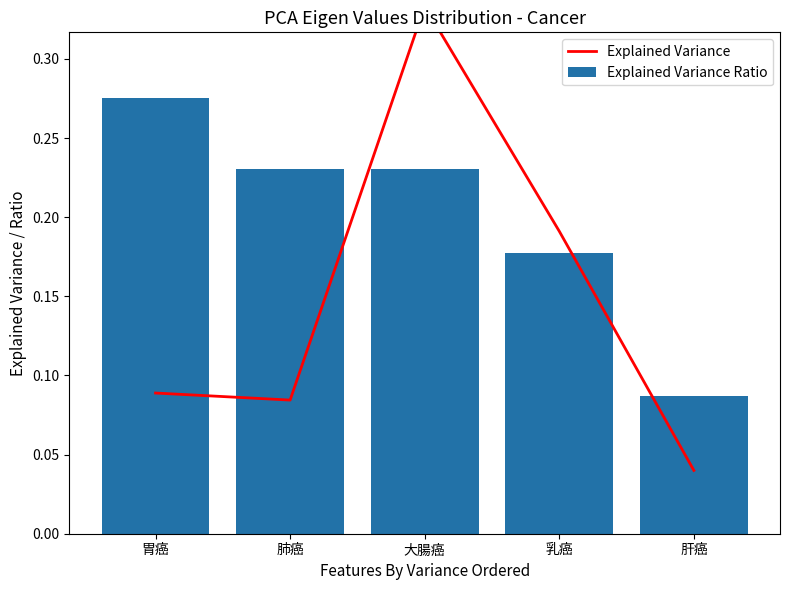

What is the value of the Explained Variance bar at the 4th from the left?

0.2